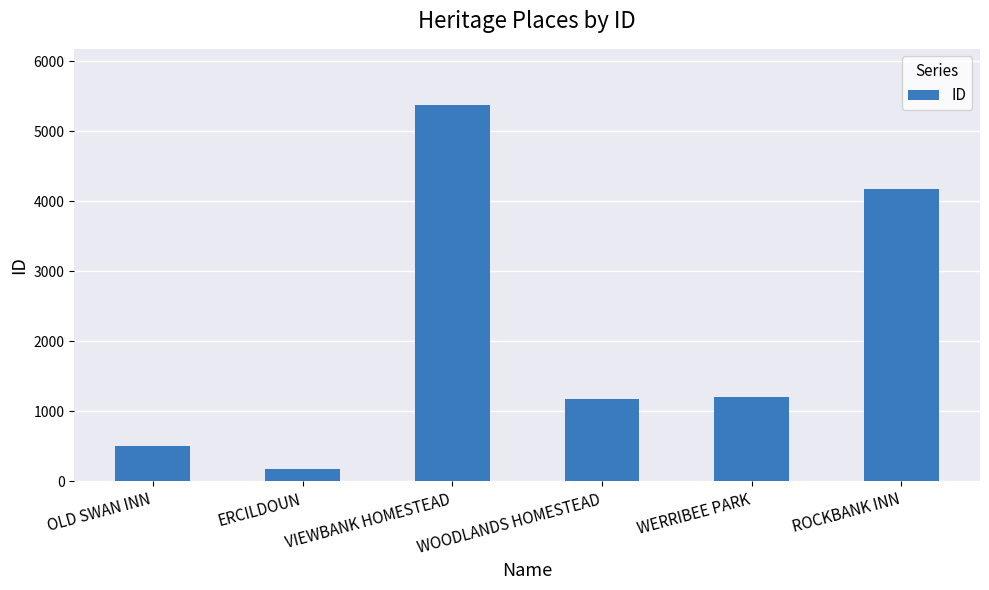

What is the maximum value shown in the chart?

5374